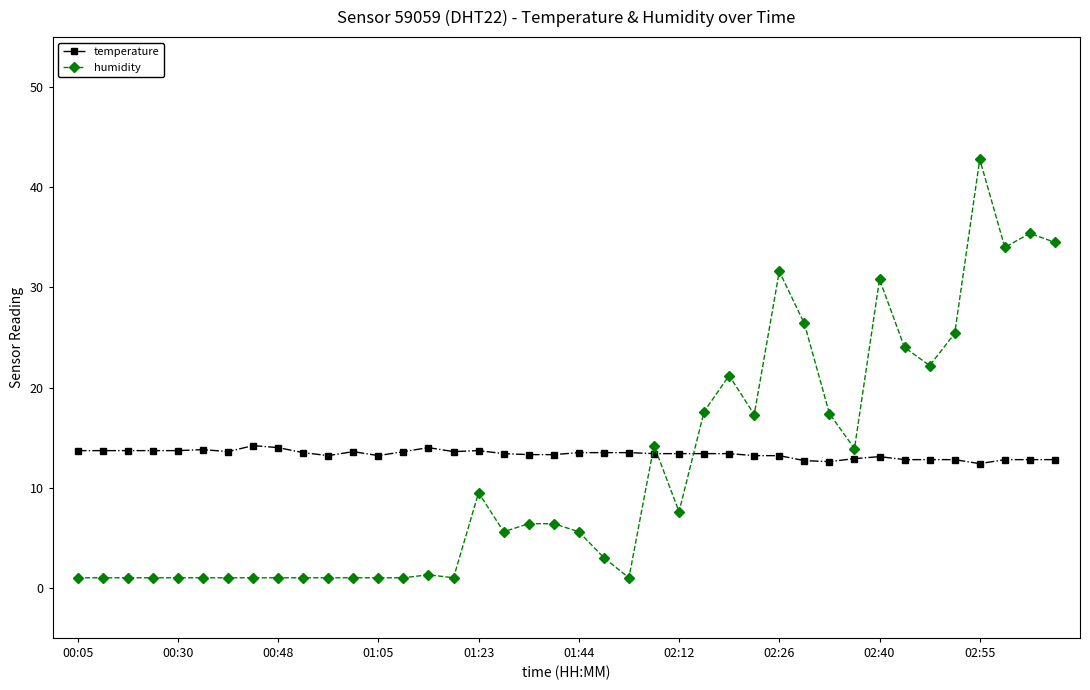

How many distinct data groups are displayed?

2